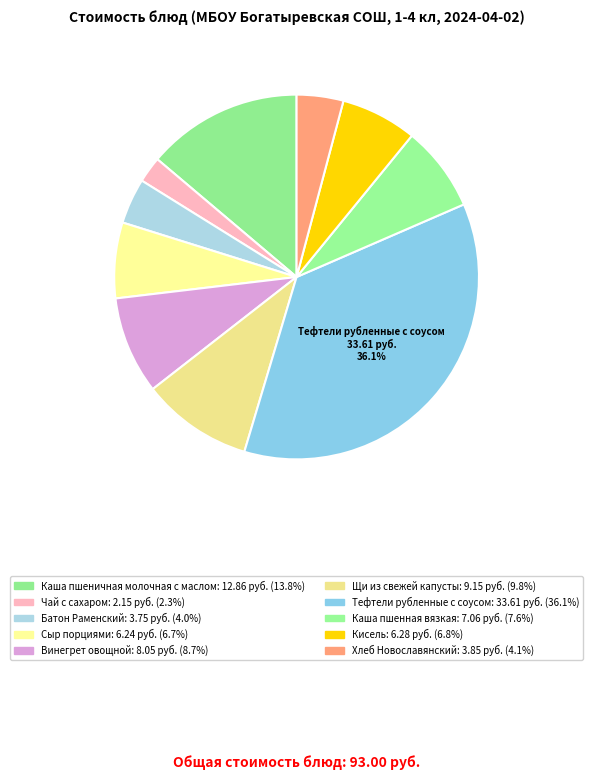

How many slices are in this pie chart?

10